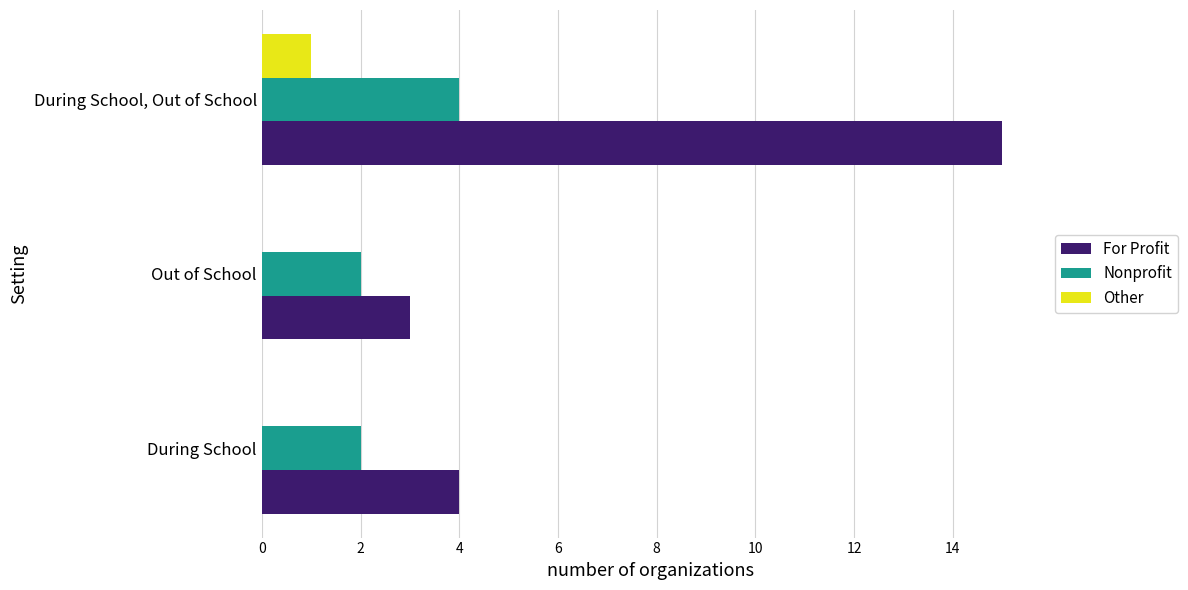

What is the maximum value for Nonprofit?

4